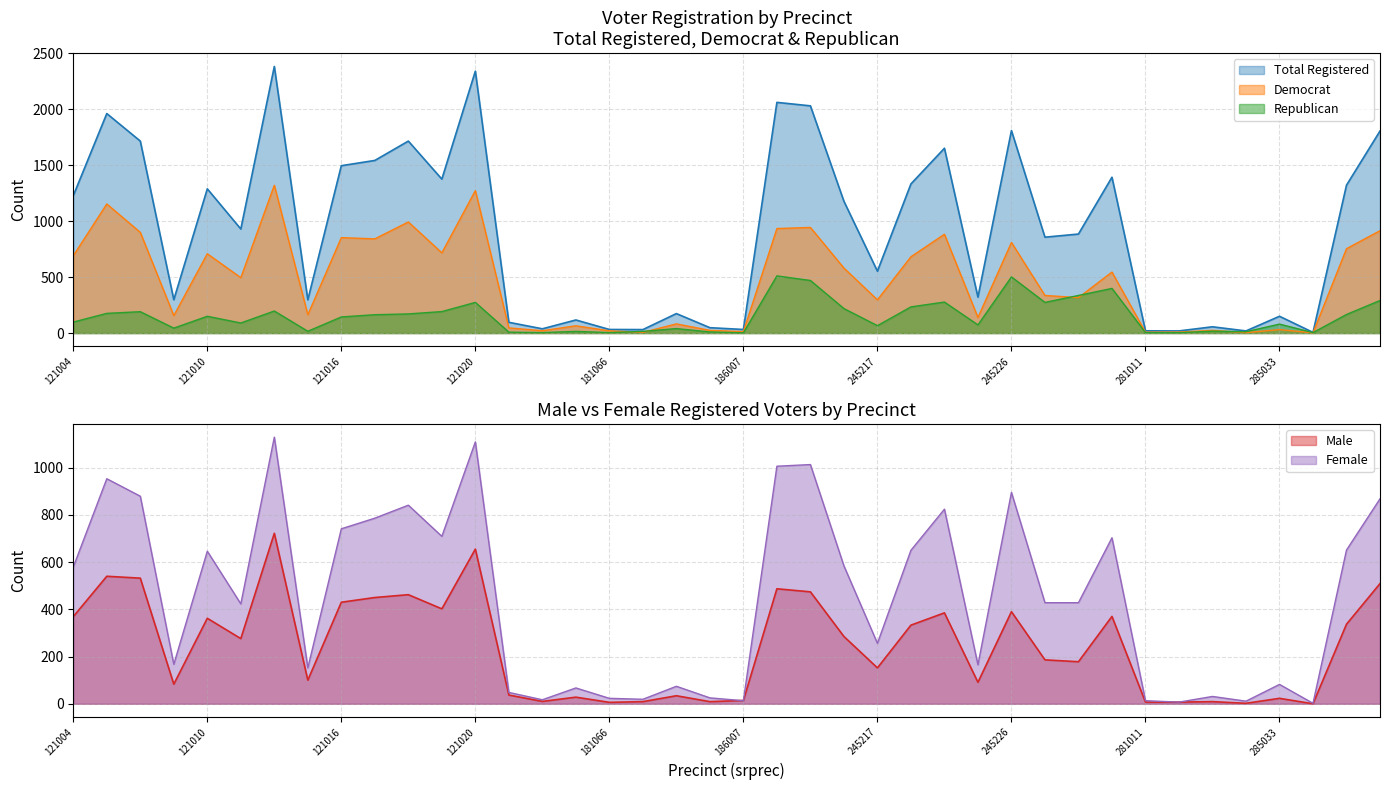

Rank the series by their maximum value, from highest to lowest.

totreg_r, dem, female, male, rep